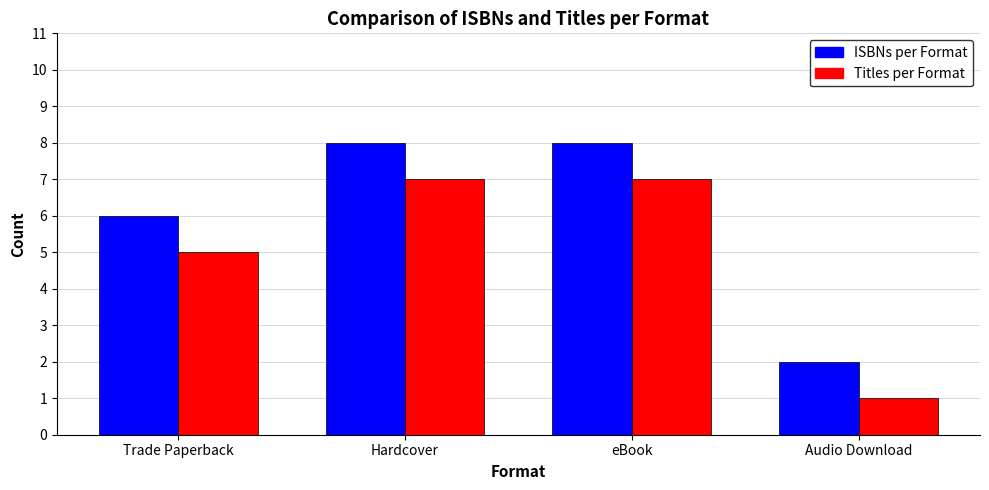

Reading left to right, list all the values displayed in this chart.

ISBNs per Format: 6	8	8	2
Titles per Format: 5	7	7	1